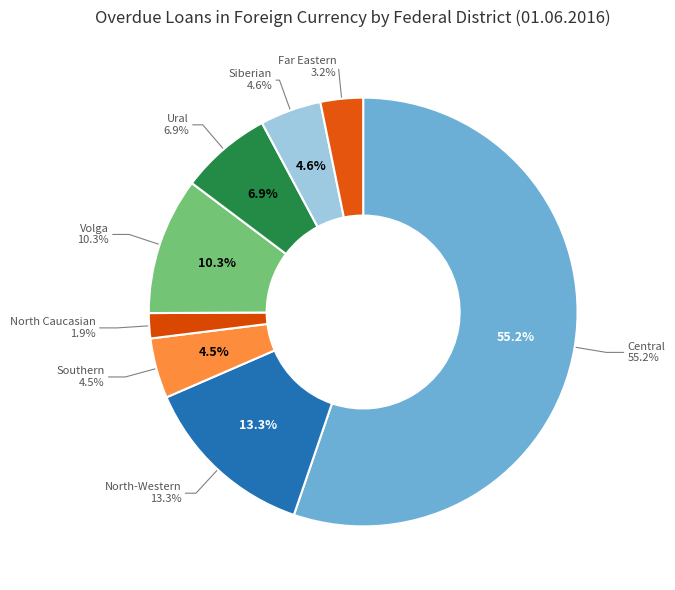

Which category accounts for the majority?

Central Federal District